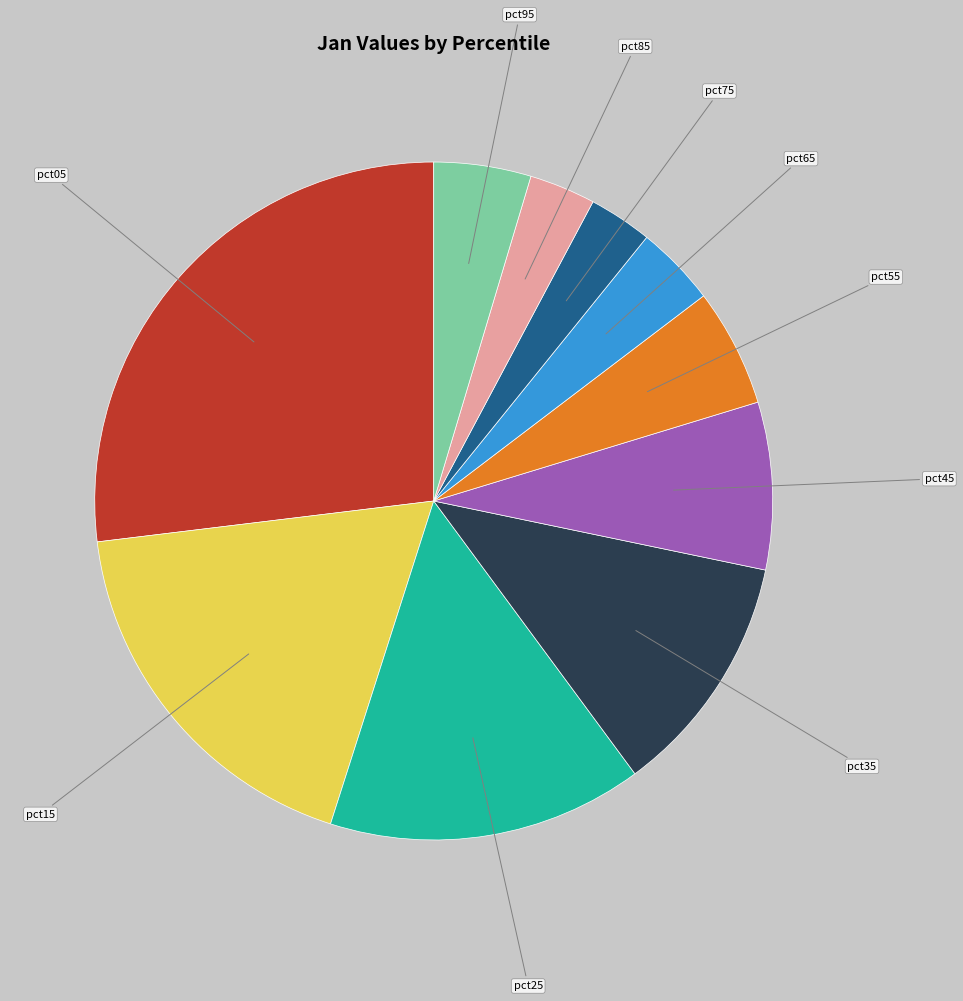

The pct35 slice represents 23% of the pie. True or false?

False